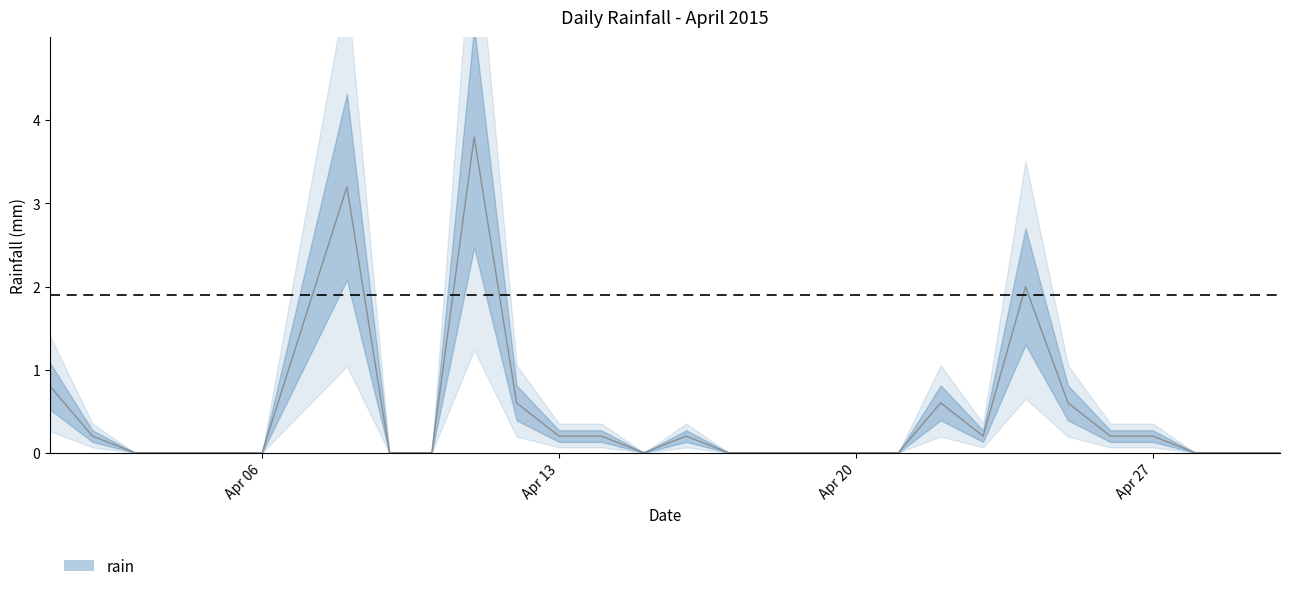

Which label corresponds to the smallest value in the chart?

2015-04-03